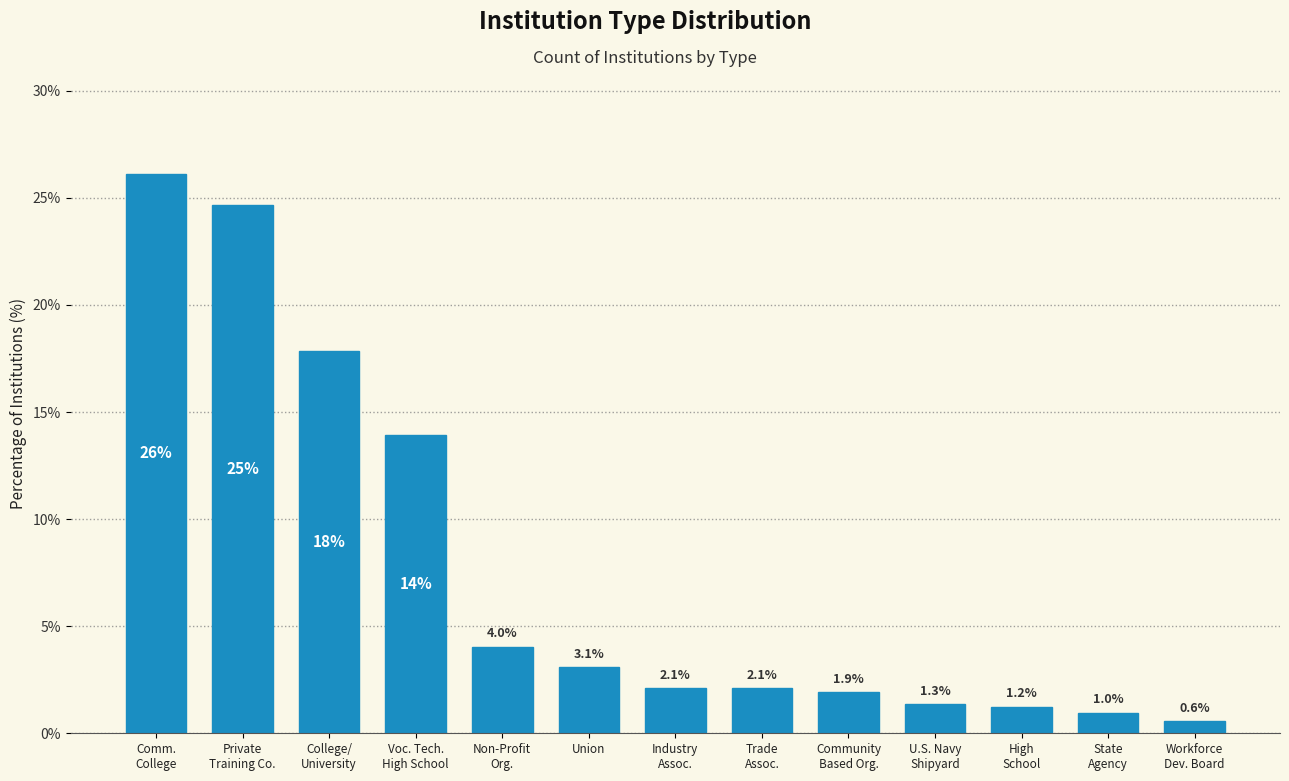

Reading right to left, list all the values displayed in this chart.

0.6	1.0	1.2	1.3	1.9	2.1	2.1	3.1	4.0	13.9	17.9	24.7	26.1